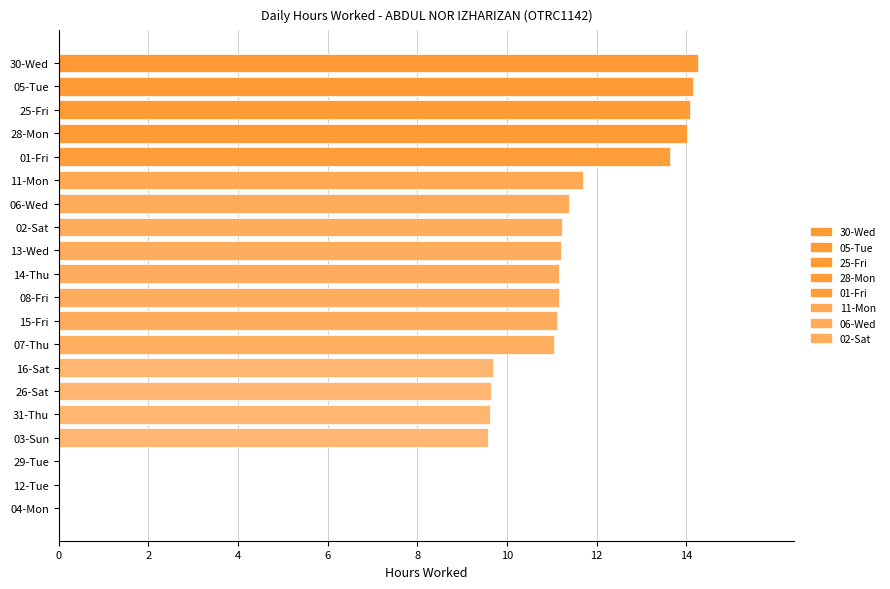

Between 30-Wed and 04-Mon, which is larger?

30-Wed